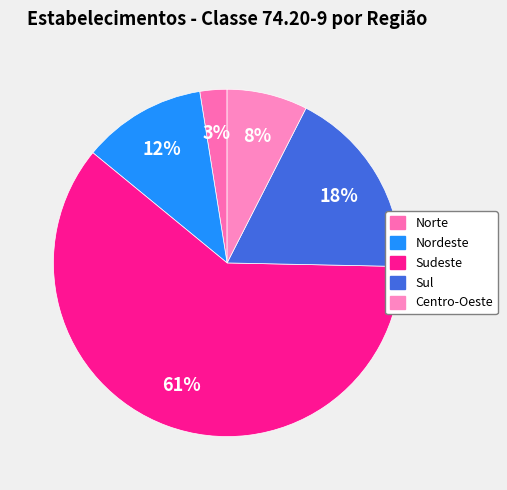

To the nearest percent, what is the difference between the largest and smallest slice percentages?

58%